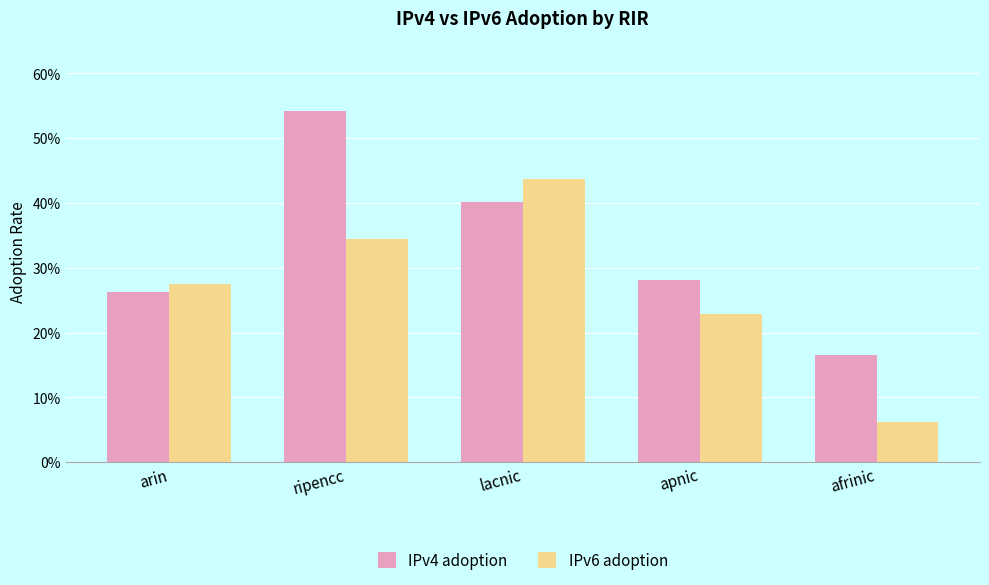

What are all the series names shown in the legend?

IPv4 adoption, IPv6 adoption